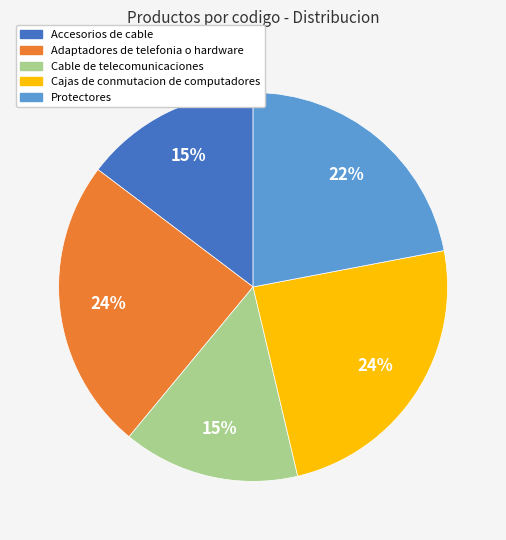

To the nearest percent, what is the combined percentage of Accesorios de cable and Adaptadores de telefonia o hardware?

39%